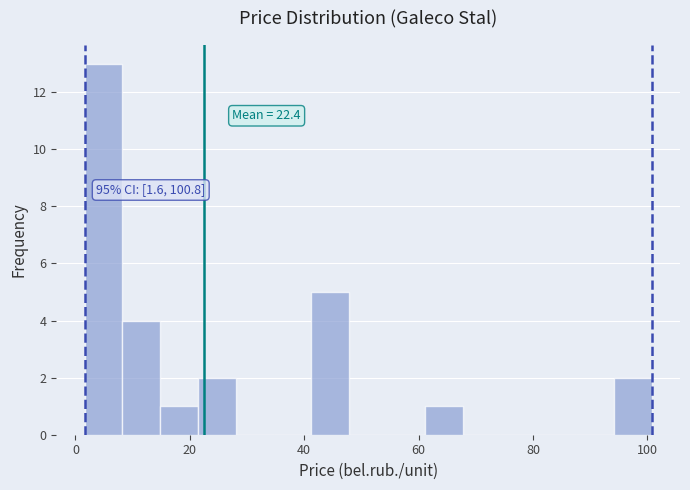

Around what value on the x-axis is the tallest bar? Give the approximate position of its centre, as read against the axis.

4